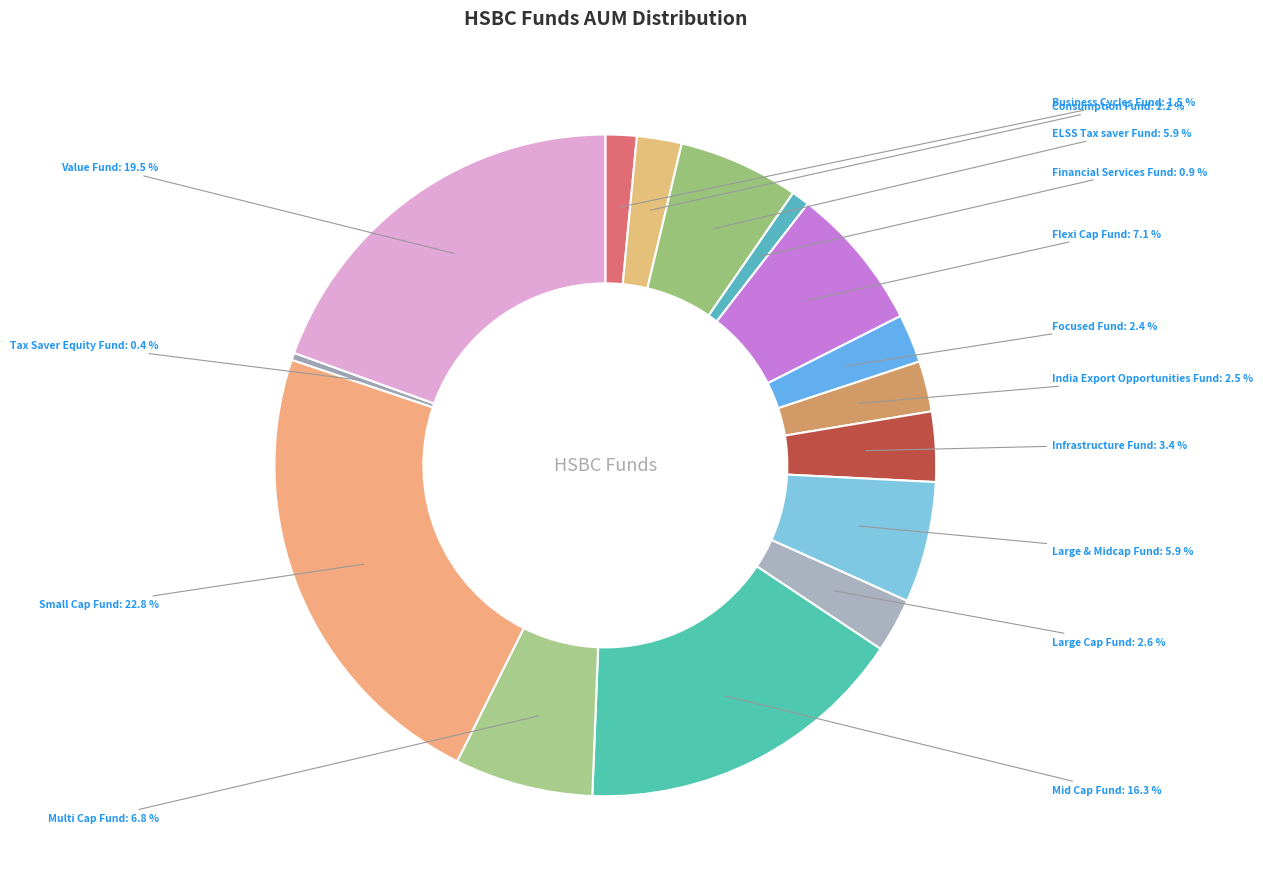

Count the number of slices in the pie.

15